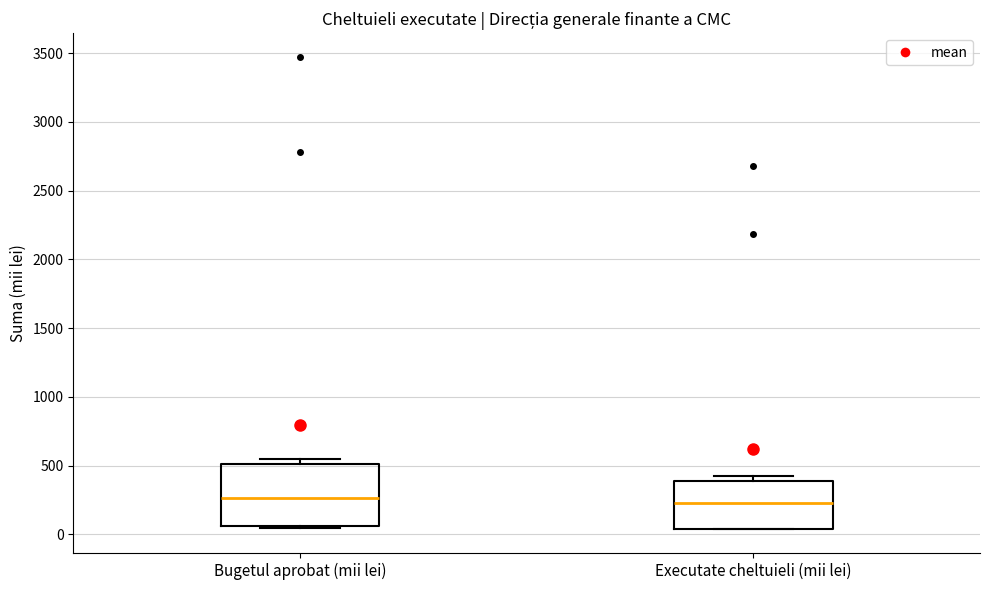

Which box is the tallest, from its lower edge to its upper edge?

Bugetul aprobat (mii lei)